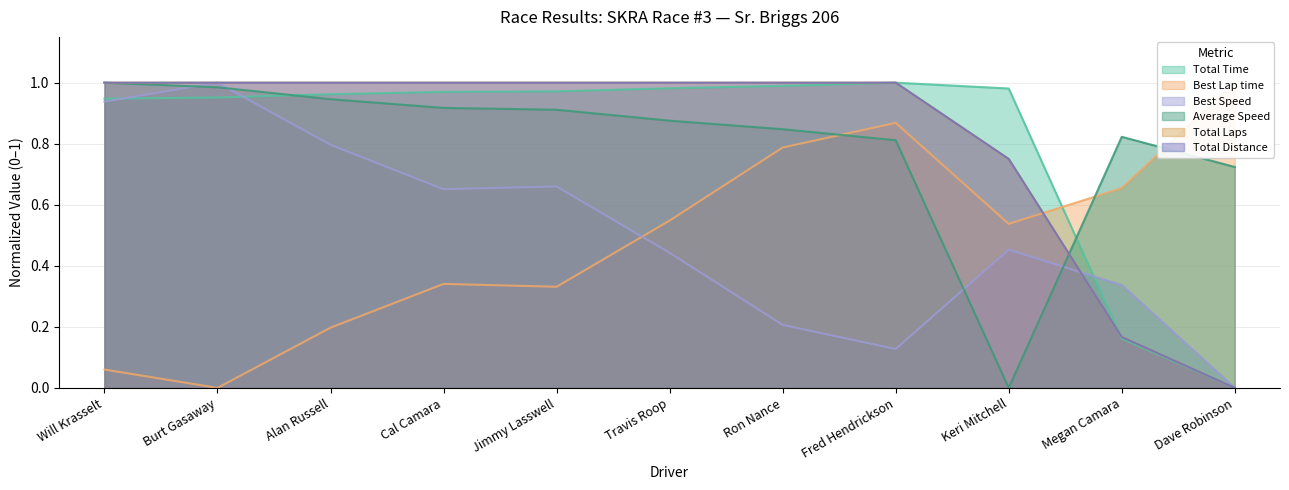

At which category does Best Lap time reach its first local valley?

Burt Gasaway